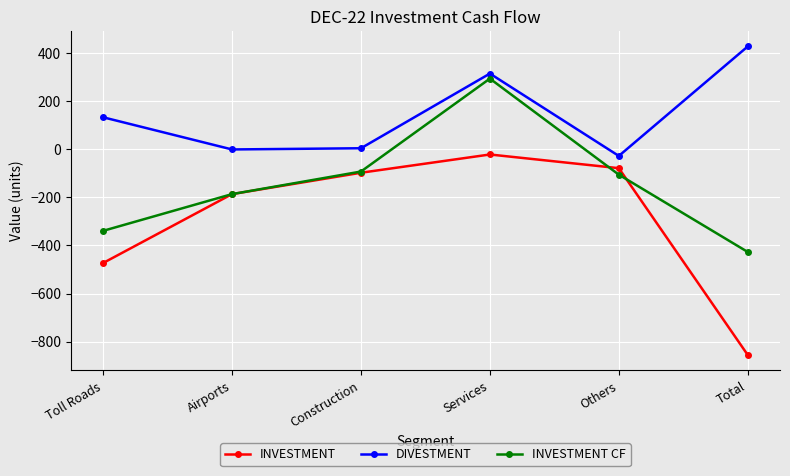

At which category is the sum across all series the highest?

Services